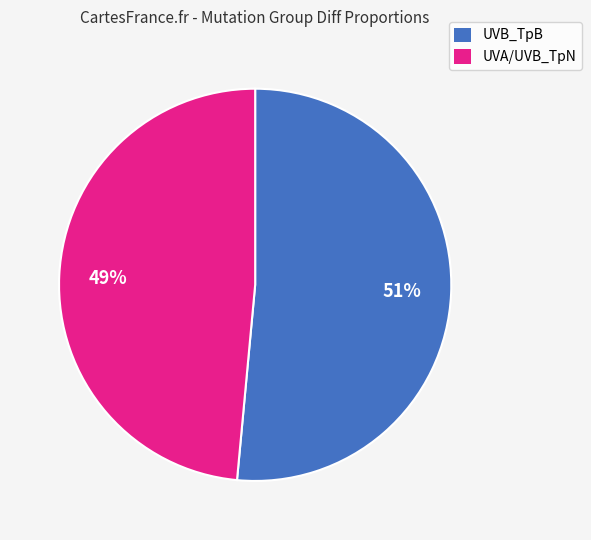

Rank the categories by value from highest to lowest.

UVB_TpB, UVA/UVB_TpN